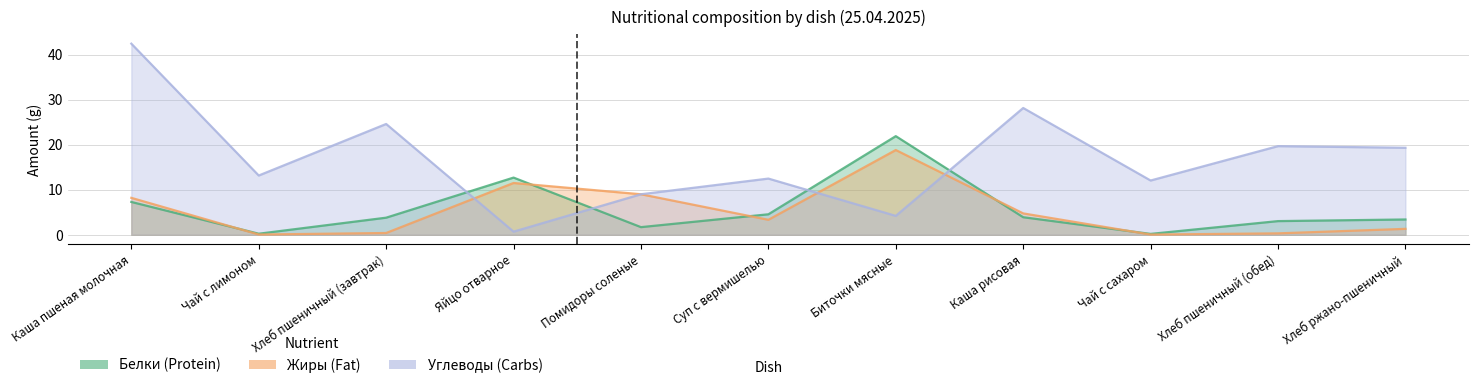

How many categories are shown in the chart?

11